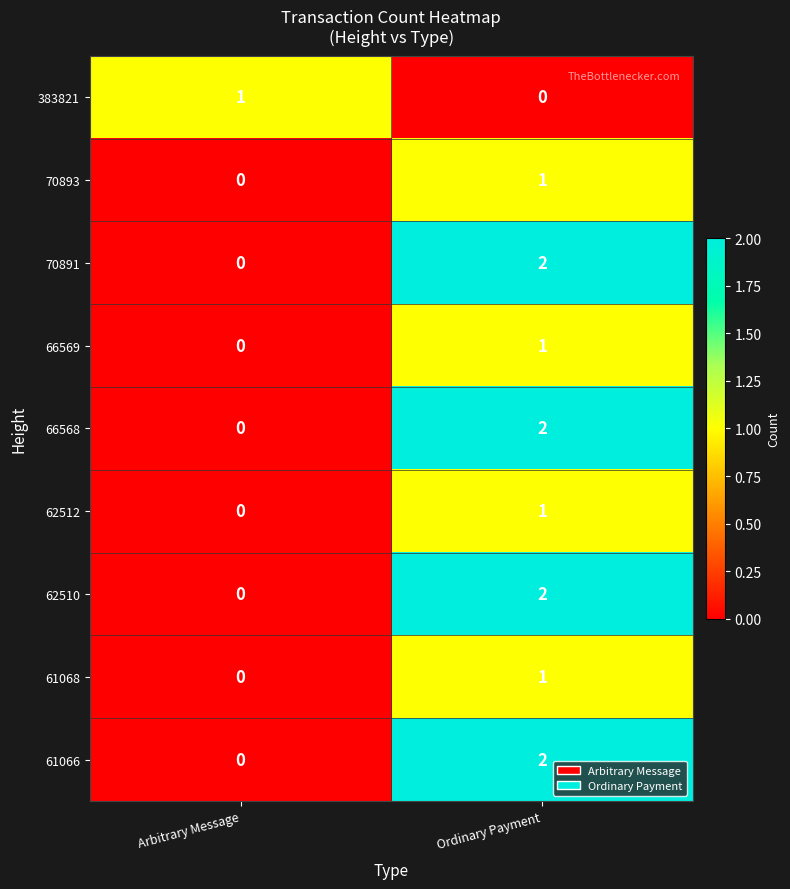

Reading left to right, extract all data points from this chart.

383821: Arbitrary Message=1	Ordinary Payment=0
70893: Arbitrary Message=0	Ordinary Payment=1
70891: Arbitrary Message=0	Ordinary Payment=2
66569: Arbitrary Message=0	Ordinary Payment=1
66568: Arbitrary Message=0	Ordinary Payment=2
62512: Arbitrary Message=0	Ordinary Payment=1
62510: Arbitrary Message=0	Ordinary Payment=2
61068: Arbitrary Message=0	Ordinary Payment=1
61066: Arbitrary Message=0	Ordinary Payment=2